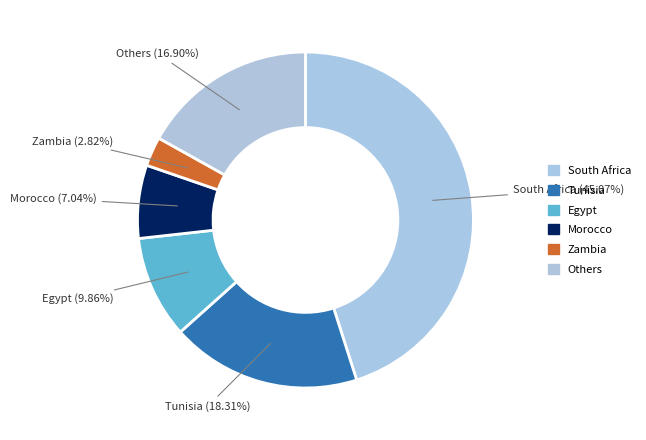

Do Others and South Africa together represent more than half of the pie?

Yes